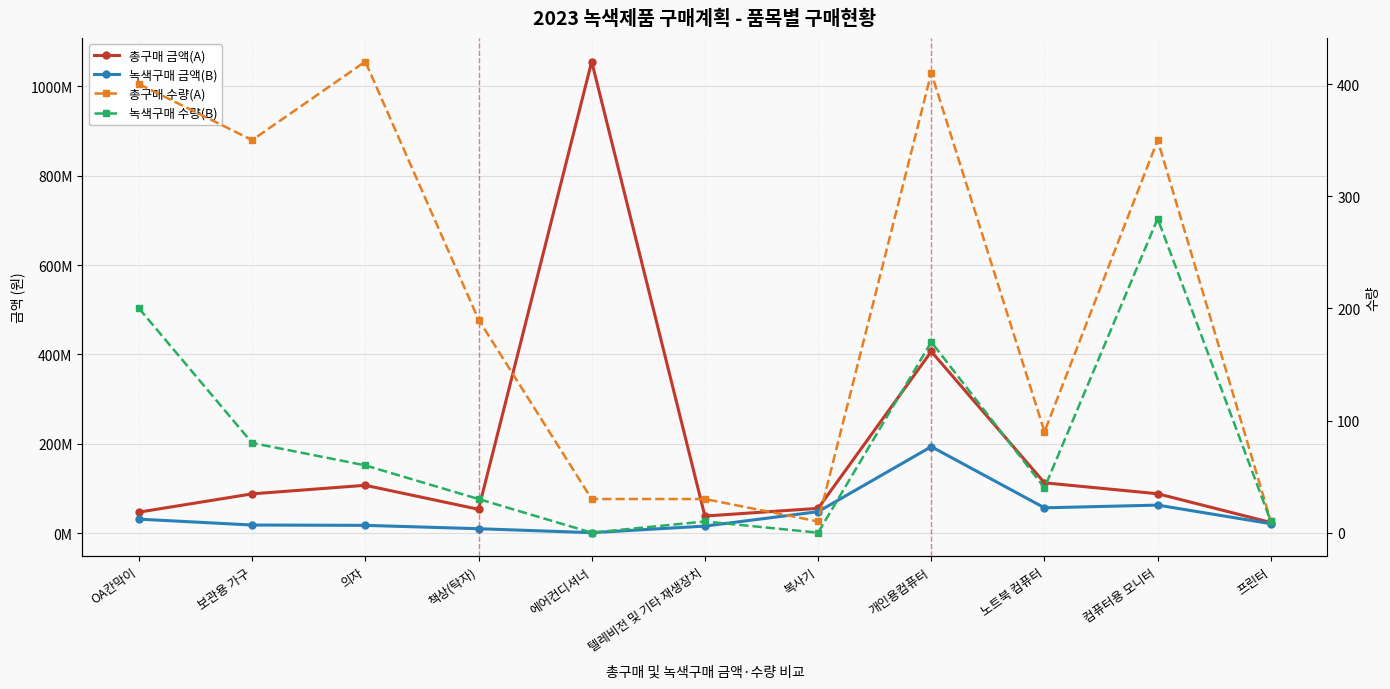

What is the total value across all series at 텔레비전 및 기타 재생장치?

54170640